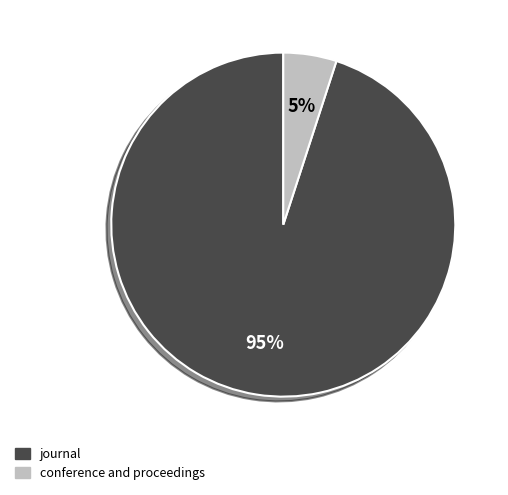

Which slice represents more than half of the pie?

journal